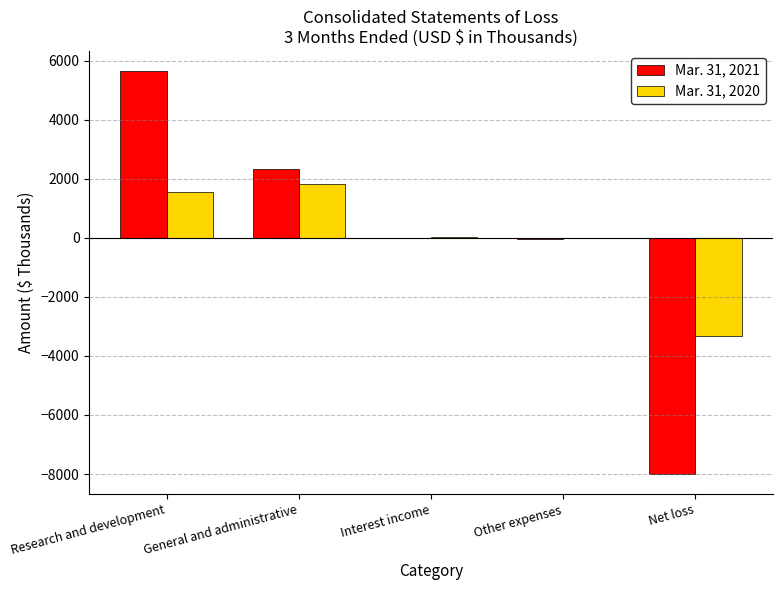

Is the value of Mar. 31, 2021 at Other expenses greater than the value of Mar. 31, 2020 at General and administrative?

No